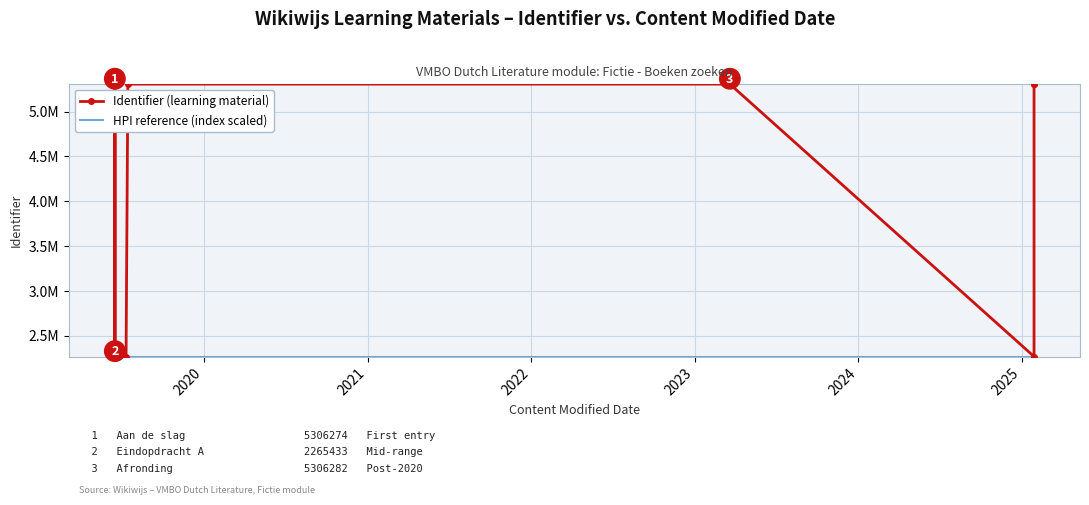

True or false: Identifier (learning material) and HPI reference (index scaled) cross at least once.

False